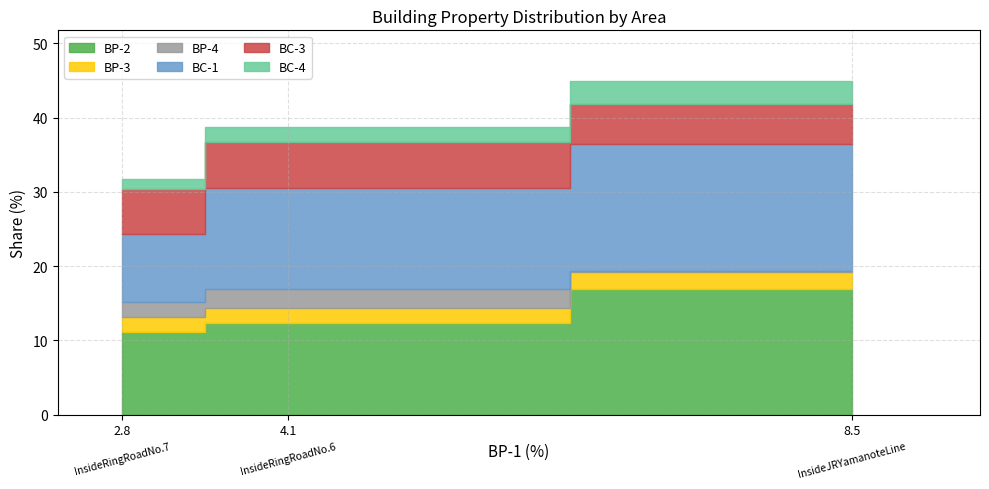

What are all the series names shown in the legend?

BP-2, BP-3, BP-4, BC-1, BC-3, BC-4